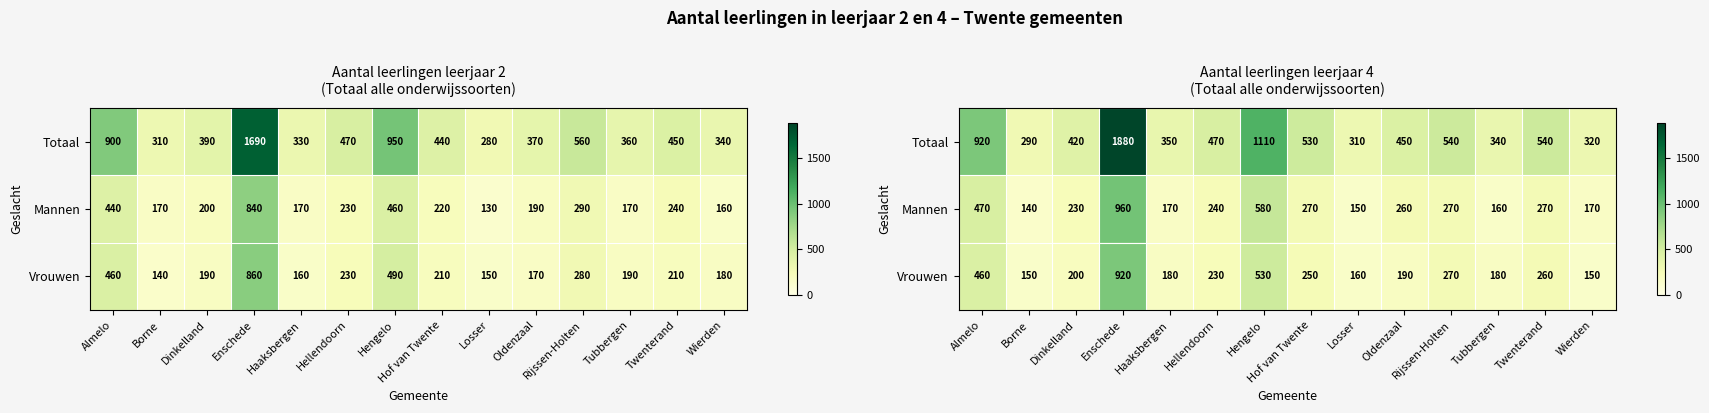

Is the value of Totaal at Borne greater than the value of Vrouwen at Enschede?

No